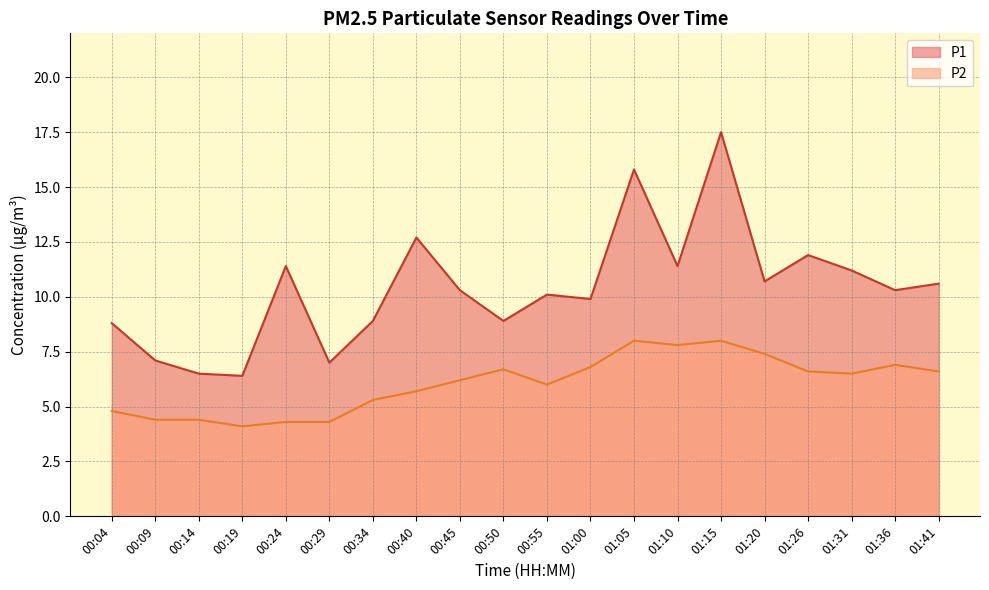

Rank the series by their maximum value, from highest to lowest.

P1, P2